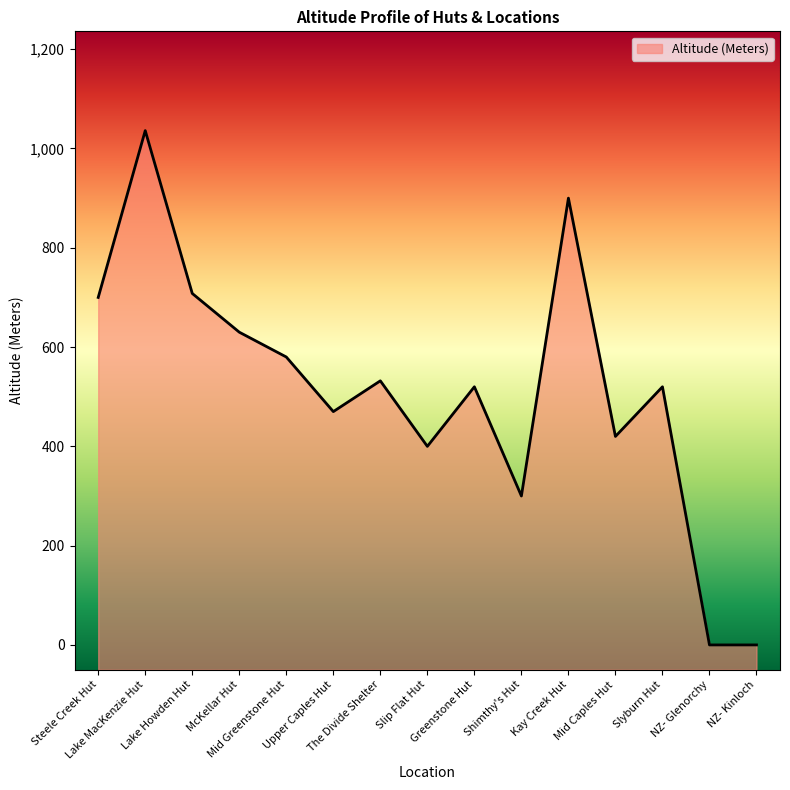

How many points are higher than both their immediate neighbors (excluding endpoints)?

5